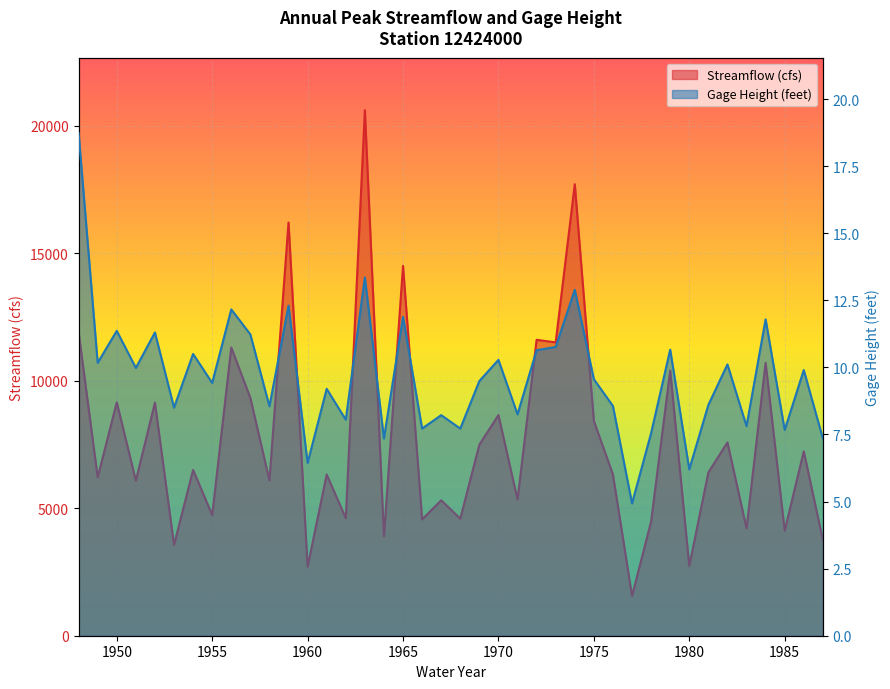

Which category has the highest value across all series?

1963